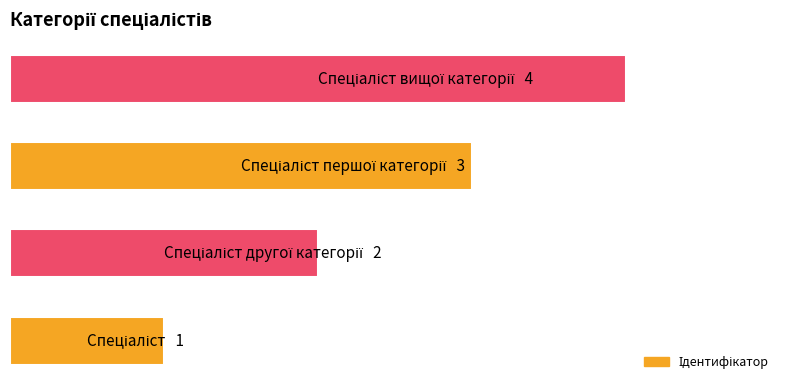

What is the maximum value shown in the chart?

4